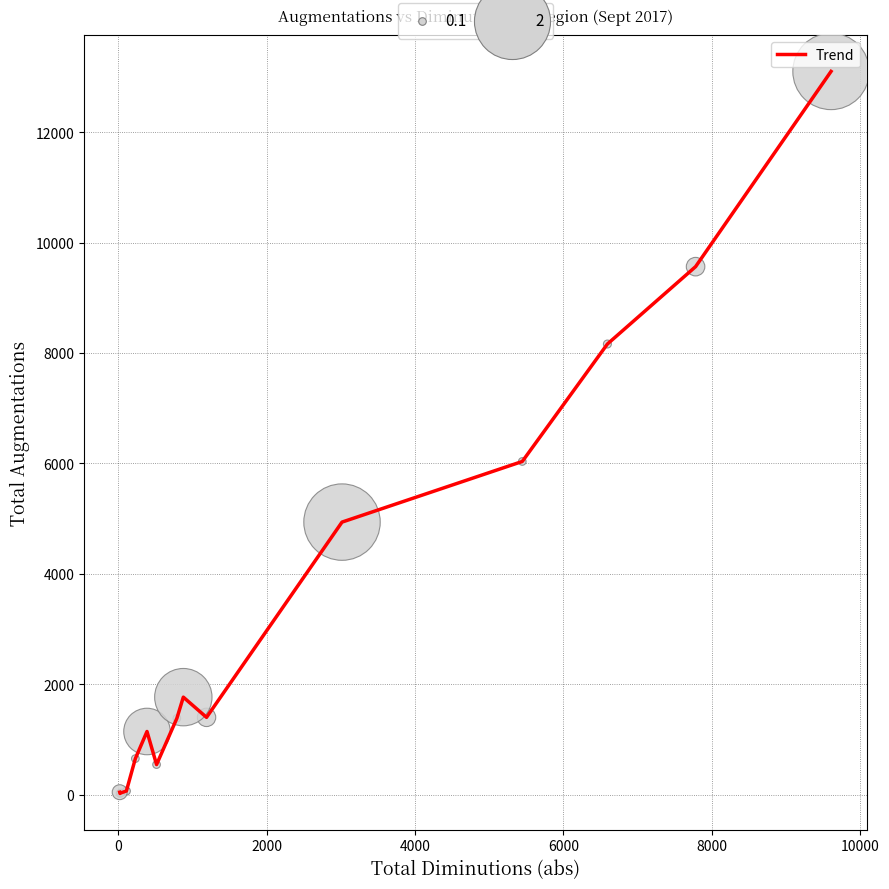

What is the difference between the maximum and minimum values?

13077